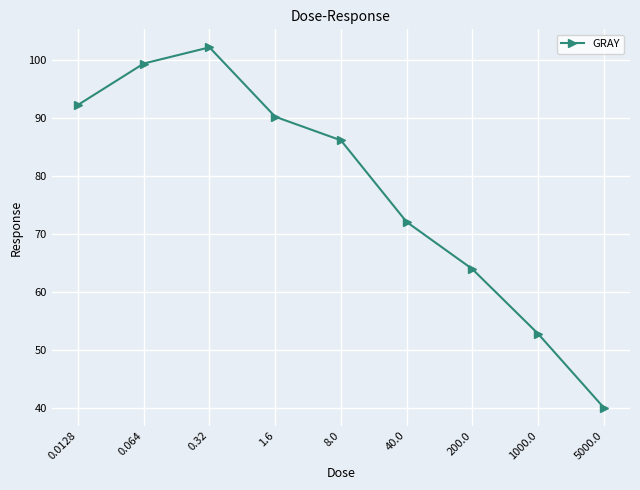

What is the change in value from 0.32 to 1.6?

-12.0